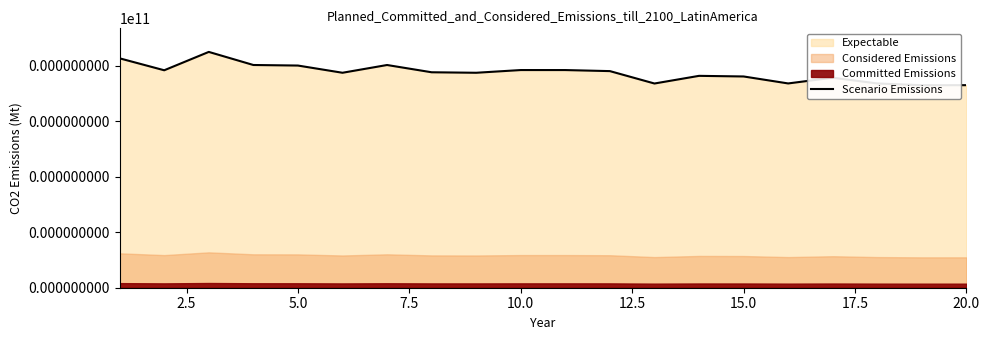

True or false: the data shows 537.7 at 12.5.

False